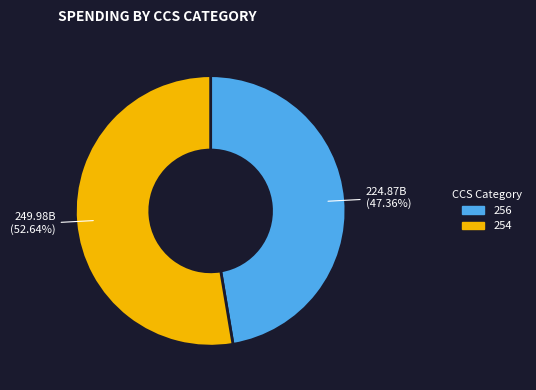

How many segments does this pie chart have?

2